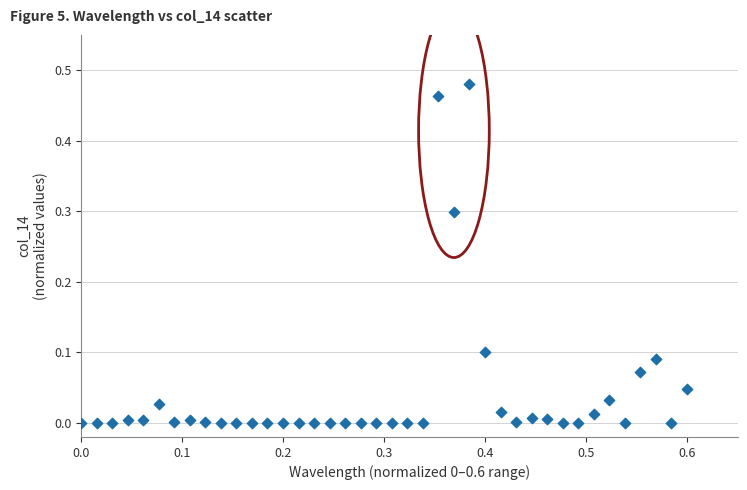

What is the range of X values (max minus min)?

0.6